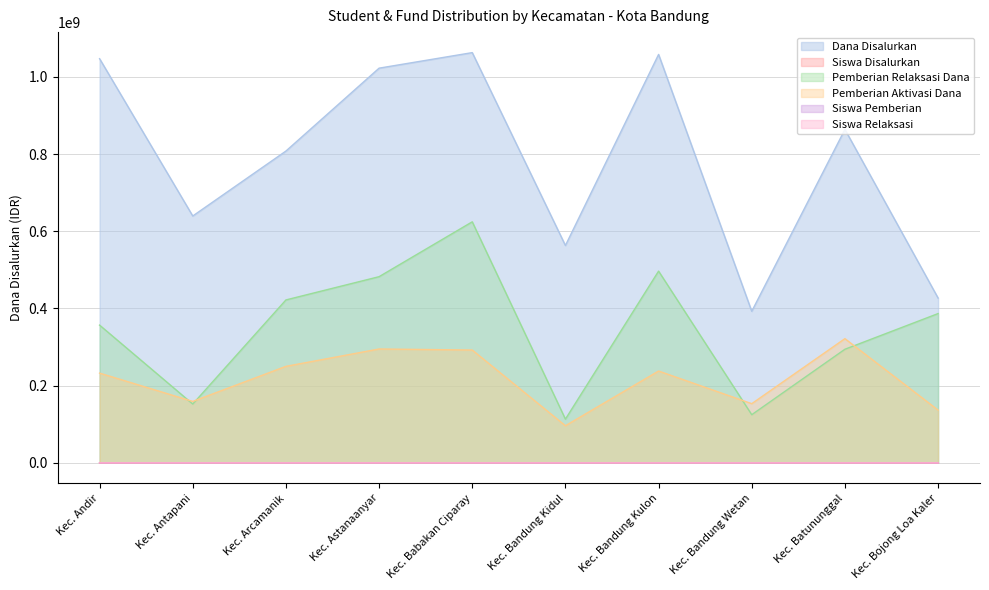

Which category has the lowest value across all series?

Kec. Bandung Kidul